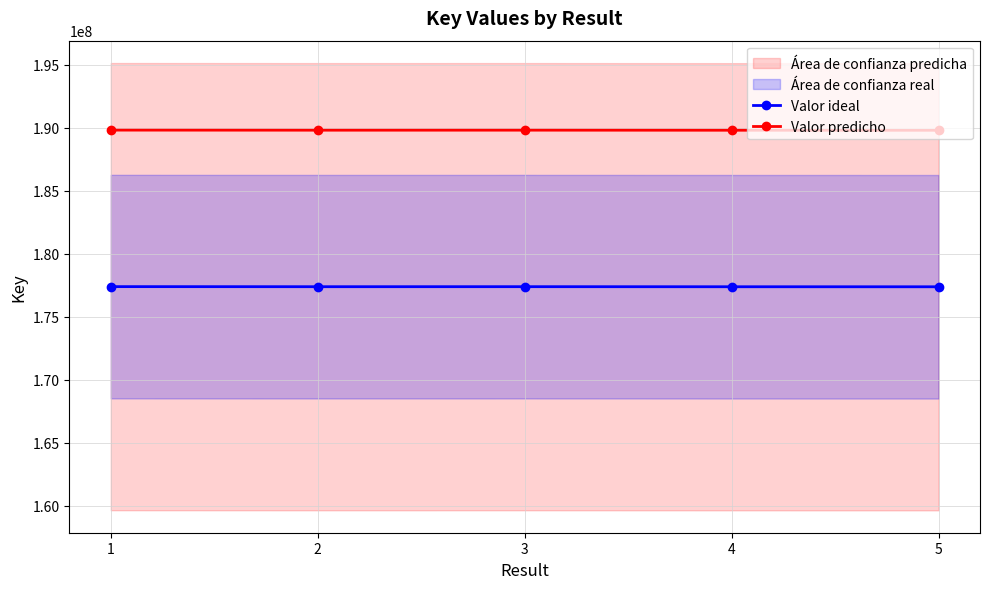

Which series has the largest total across all categories?

Valor predicho